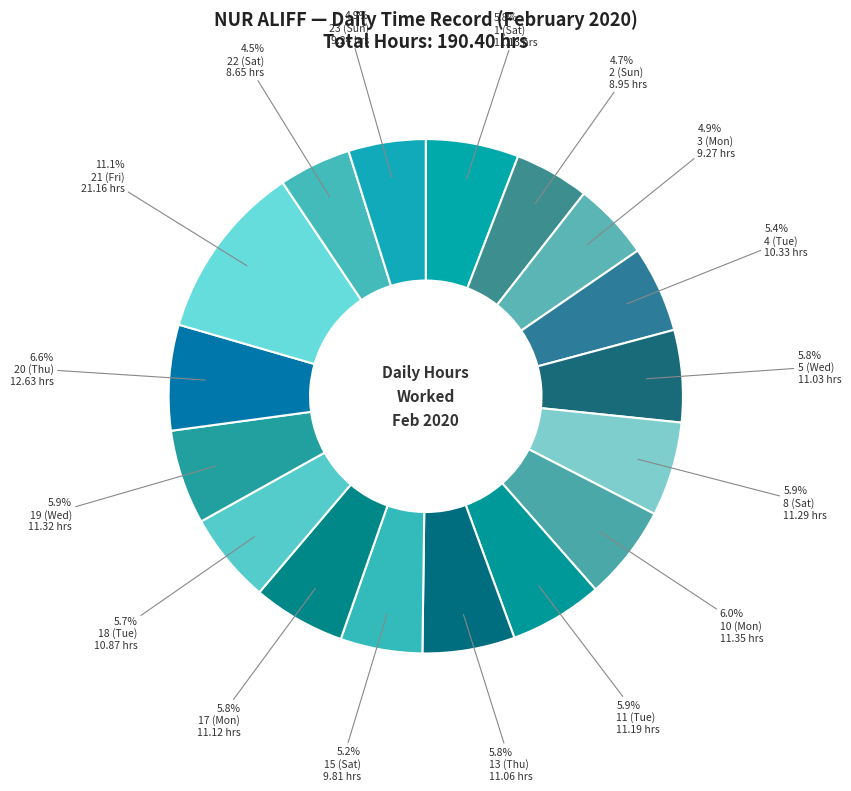

To the nearest percent, what is the difference between the largest and smallest slice percentages?

7%